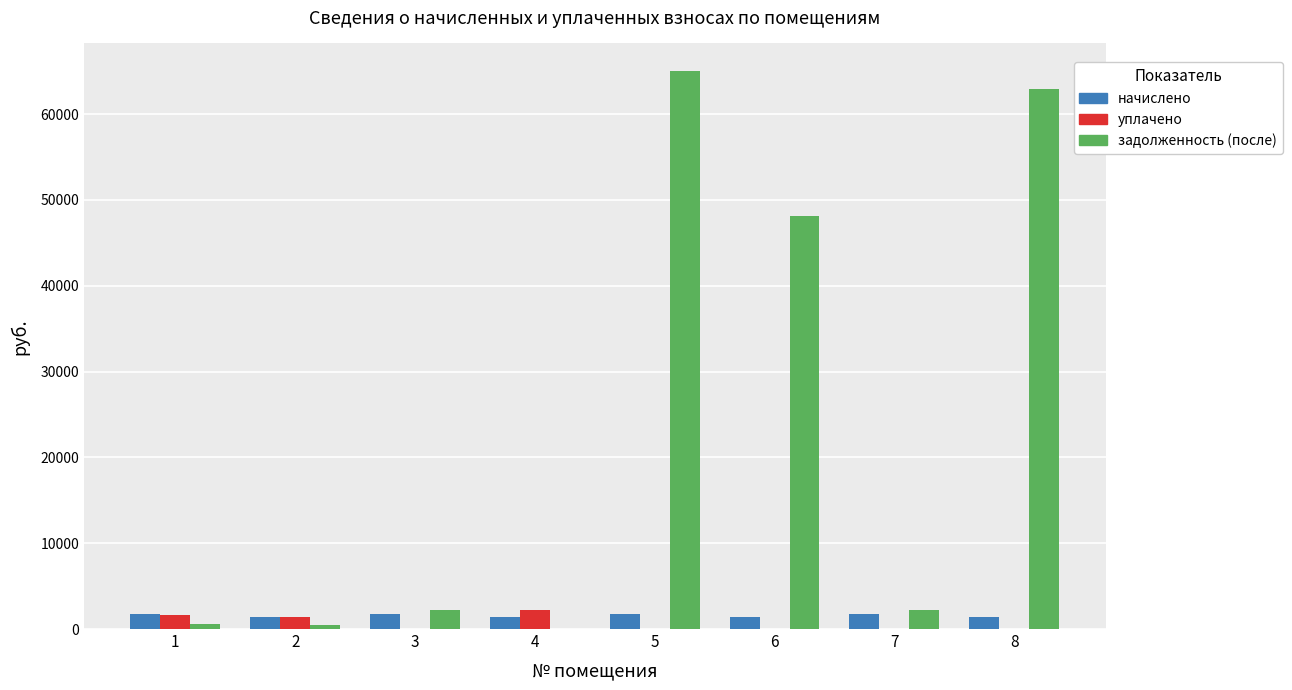

What is the sum of all уплачено values?

5237.3